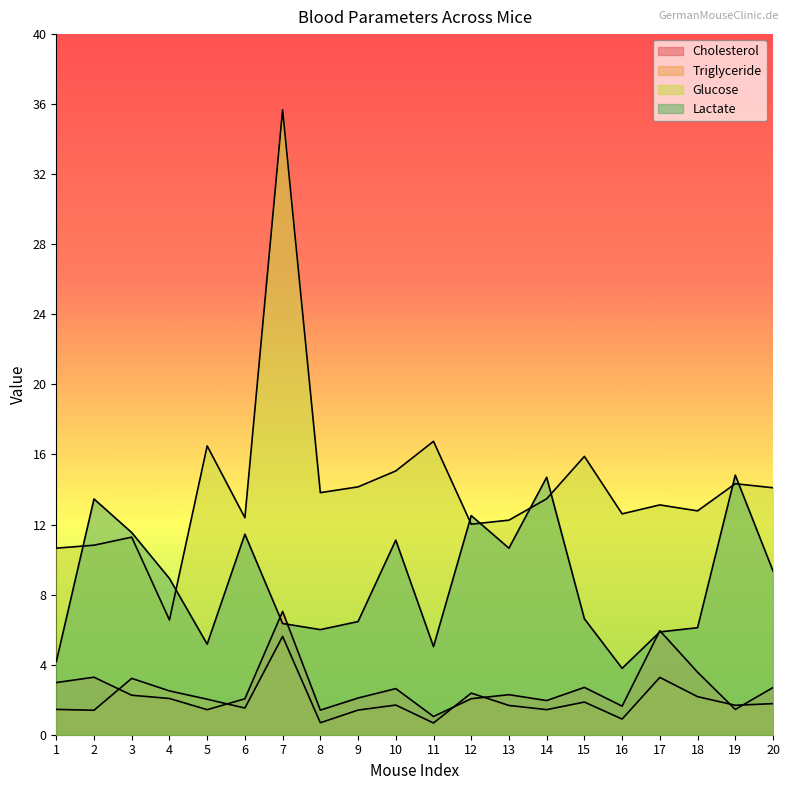

What is the difference between the maximum and minimum values in the Triglyceride series?

4.9